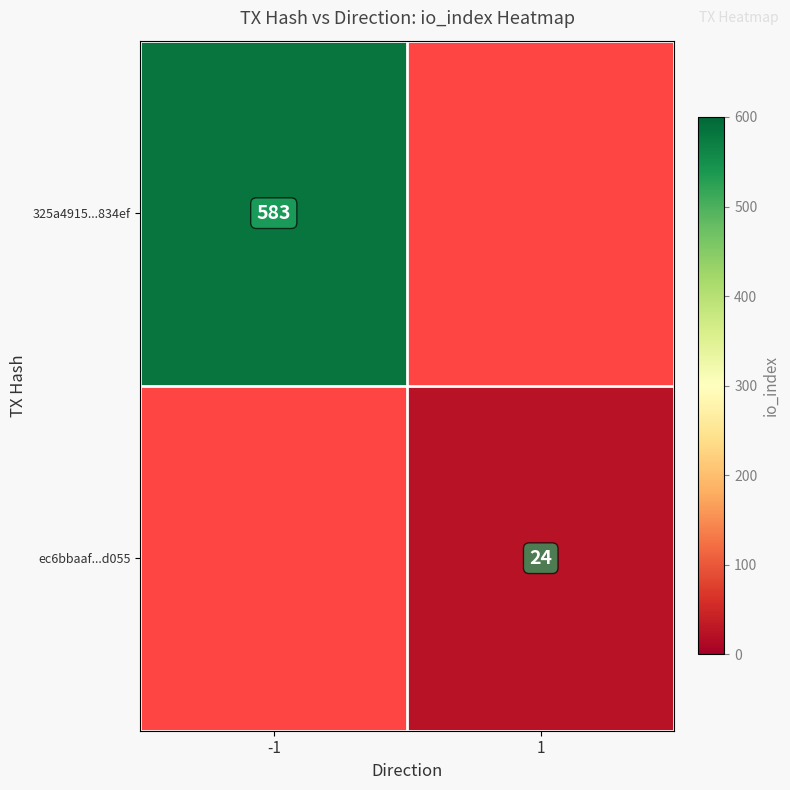

The value of 325a4915...834ef at -1 is 985. True or false?

False